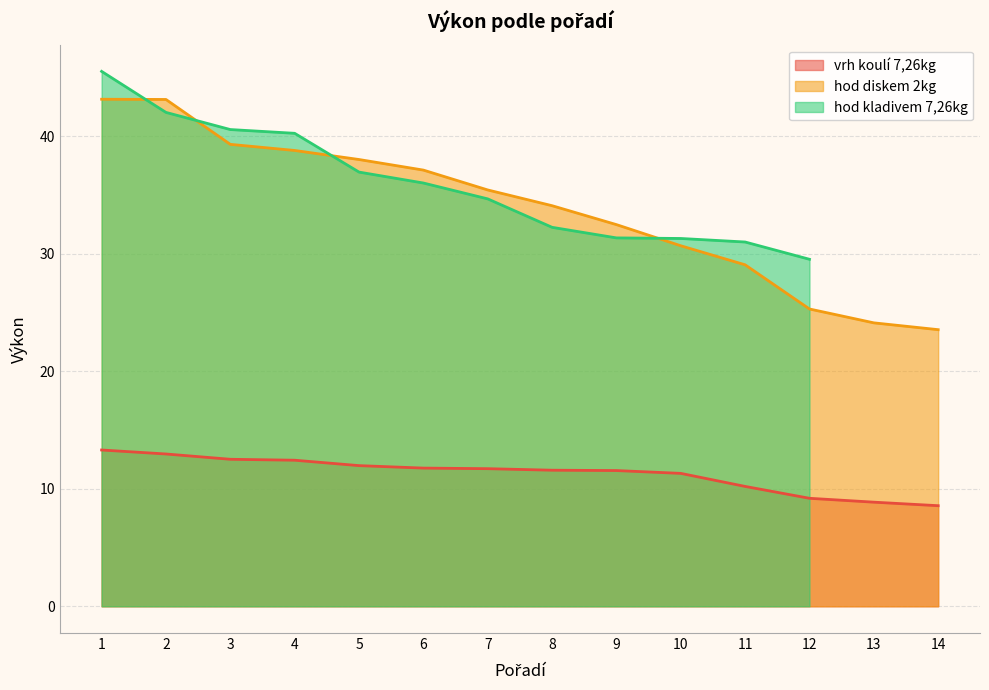

True or false: vrh koulí 7,26kg has more than 0 interior local peaks.

False